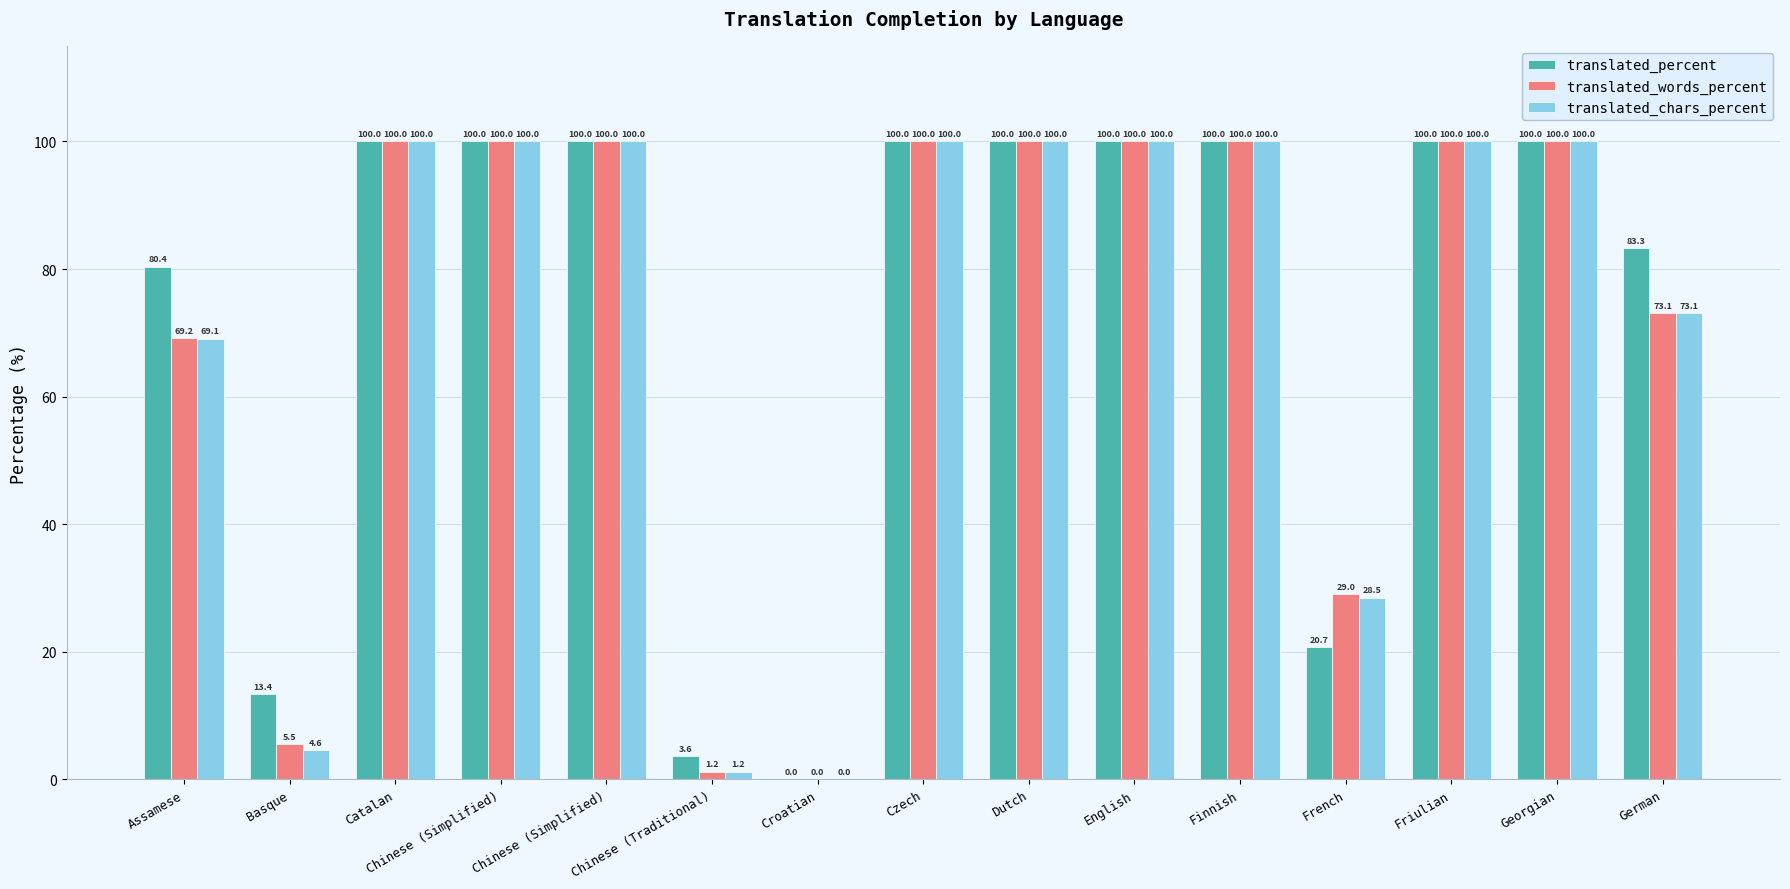

How many groups of bars are there?

15